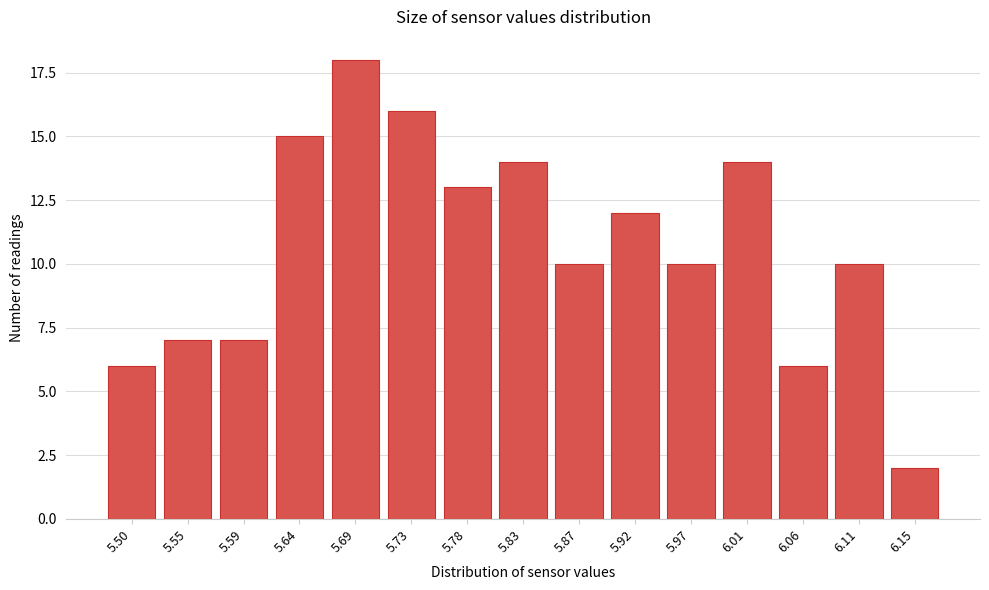

Reading right to left, list all the values displayed in this chart.

6.15=2	6.11=10	6.06=6	6.01=14	5.97=10	5.92=12	5.87=10	5.83=14	5.78=13	5.73=16	5.69=18	5.64=15	5.59=7	5.55=7	5.50=6